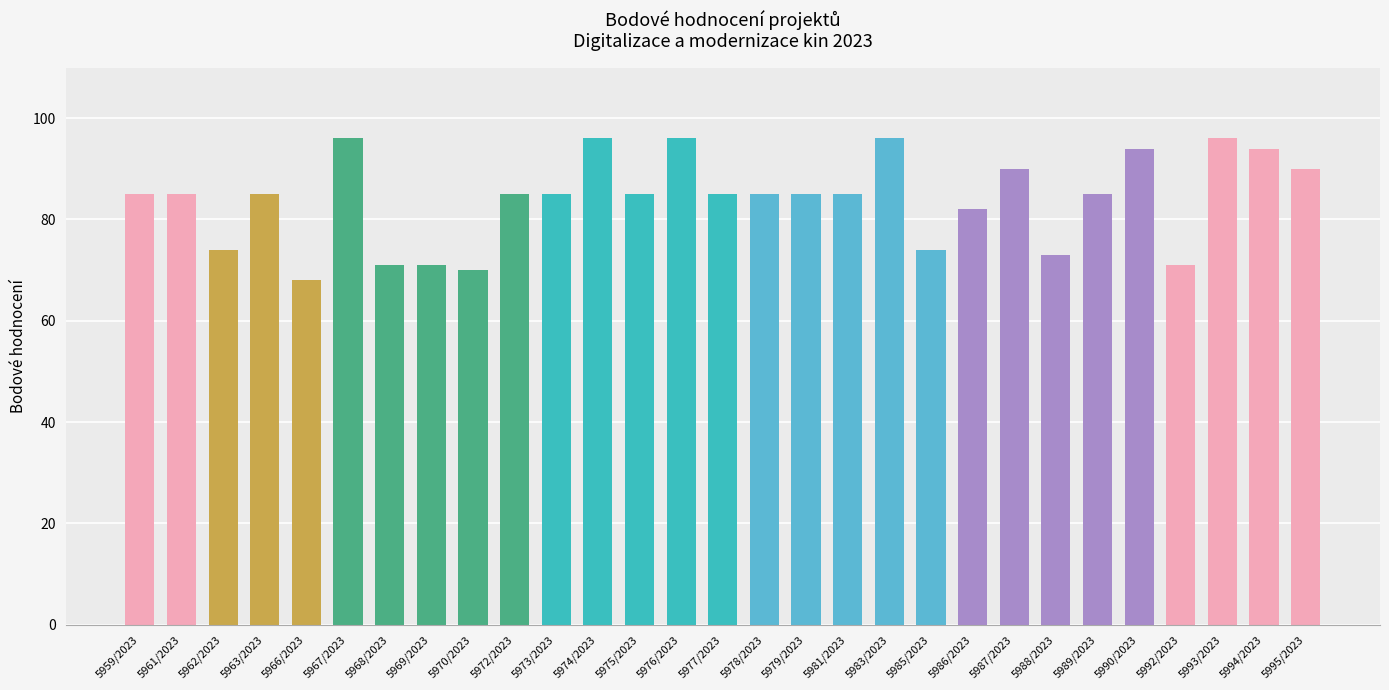

The chart shows a value of 85 at 5975/2023. True or false?

True